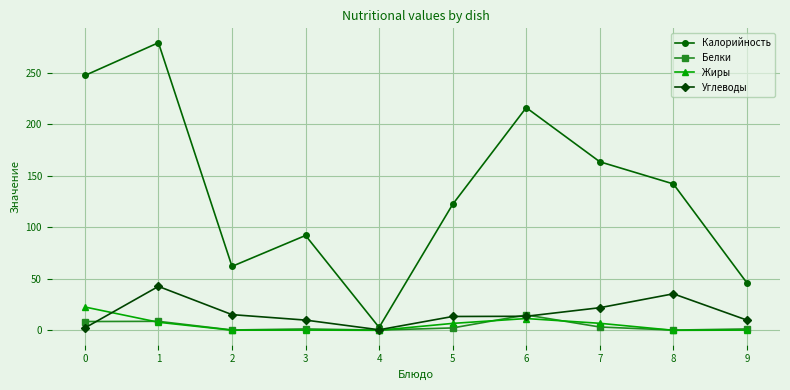

What is the value of the Калорийность point at the 7th from the left?

216.0